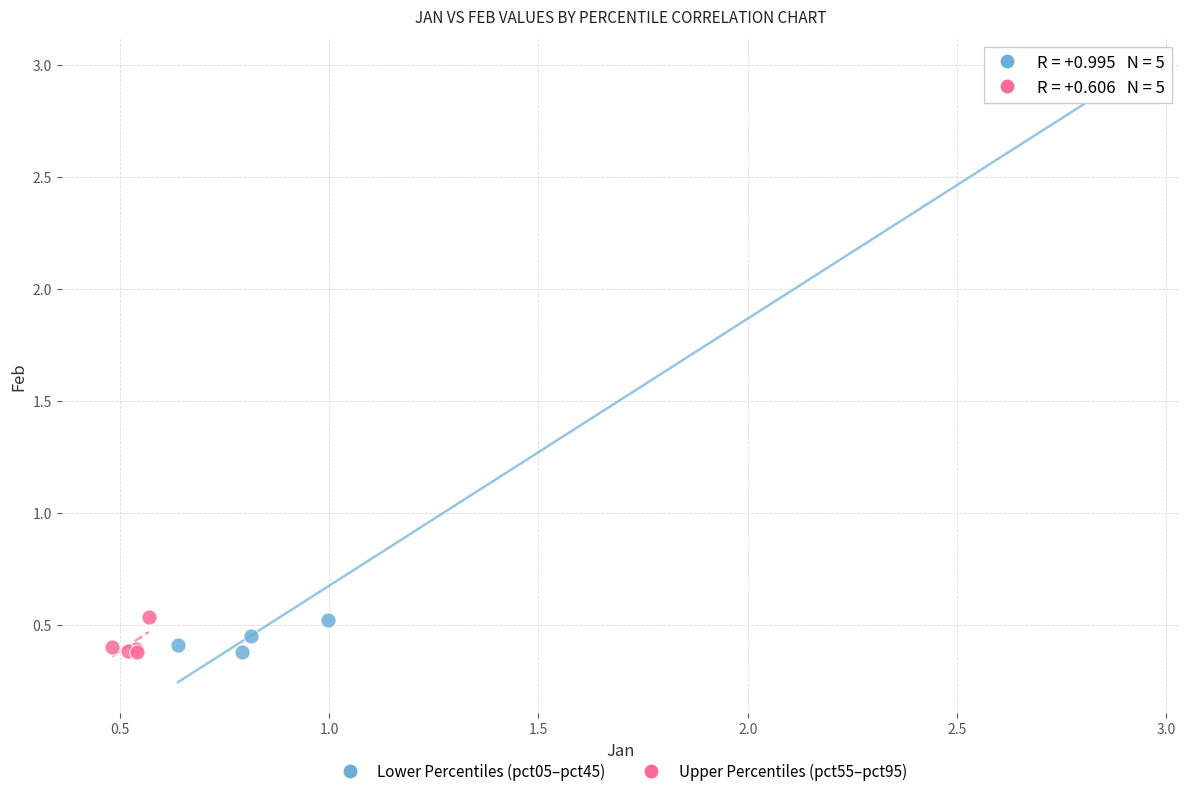

Which series contains the highest Y value?

Lower Percentiles (pct05–pct45)